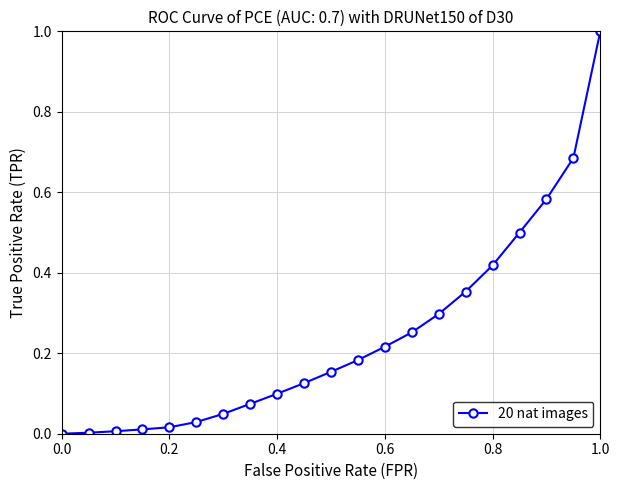

What is the sum of all values?

5.1